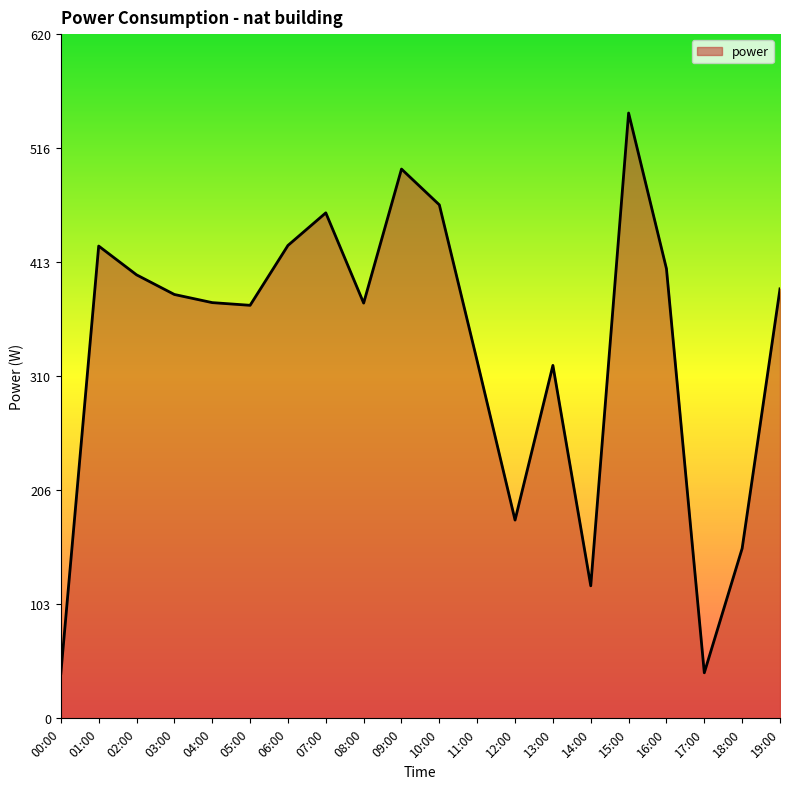

Which has a higher value, 00:00 or 04:00?

04:00